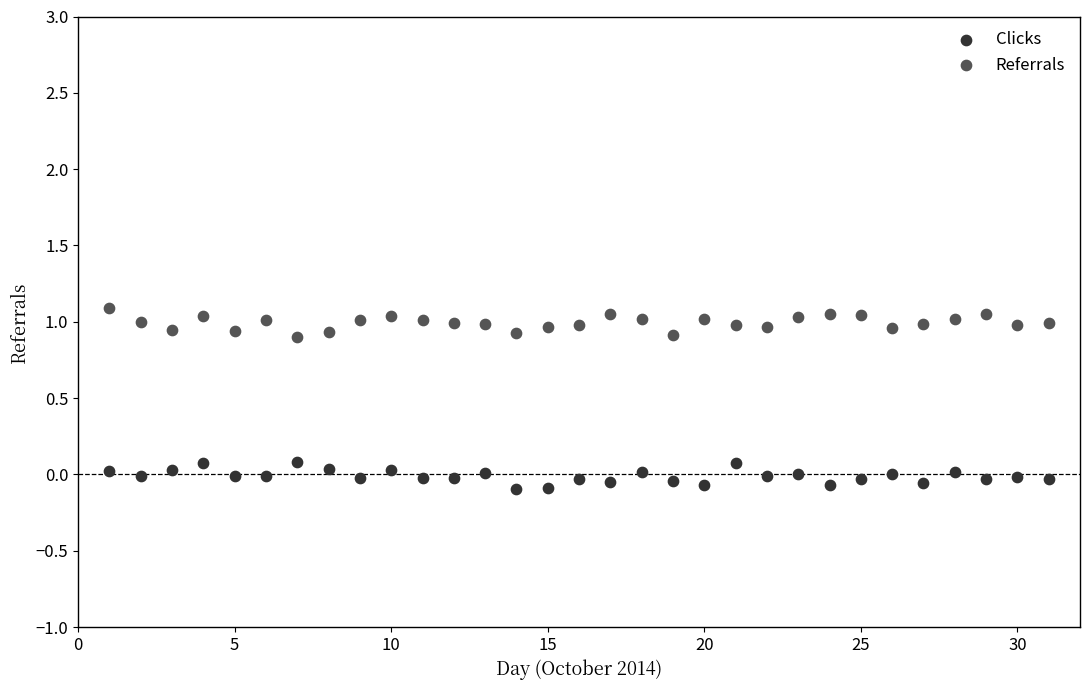

Which series contains the highest Y value?

Referrals